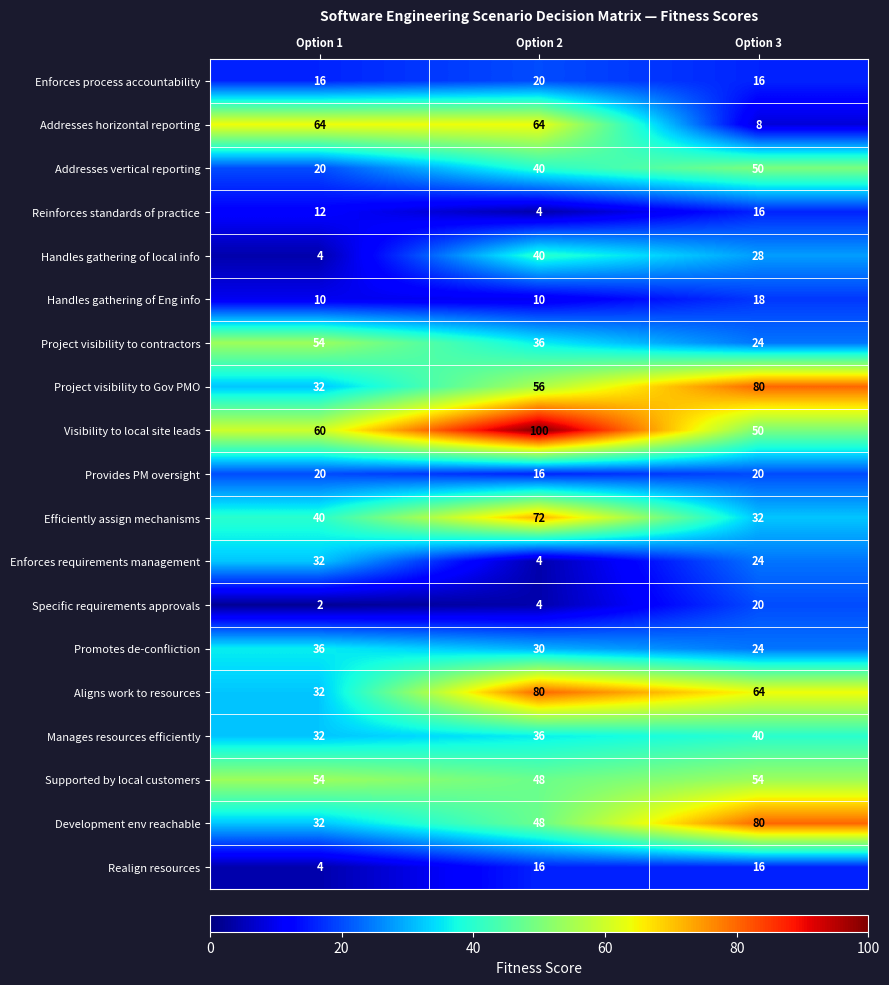

True or false: Promotes de-confliction has a value of 30 at Option 2.

True